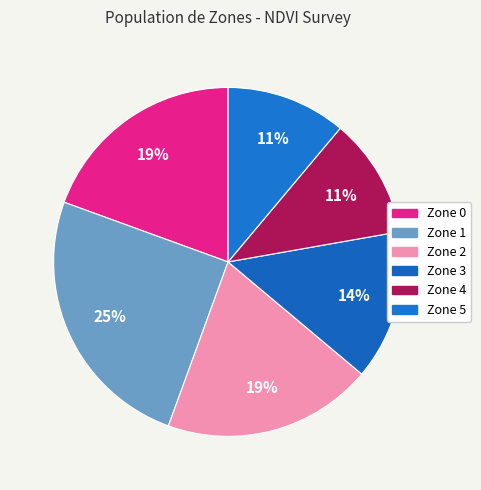

How many slices are in this pie chart?

6